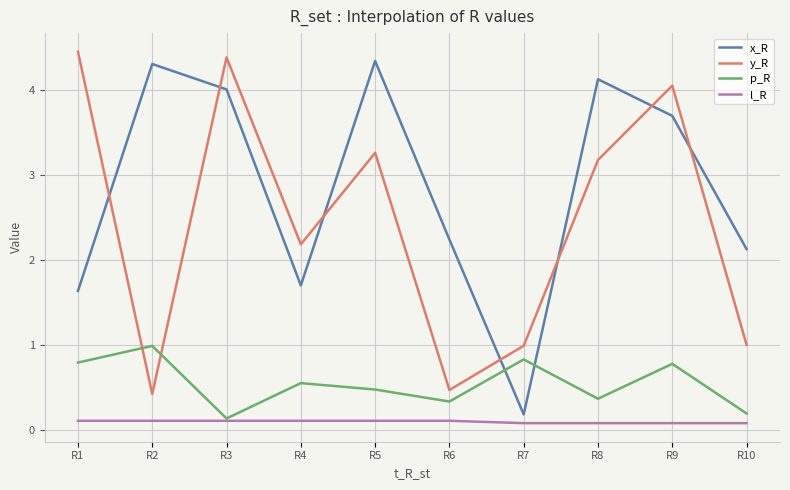

What is the highest value of the p_R series?

1.0